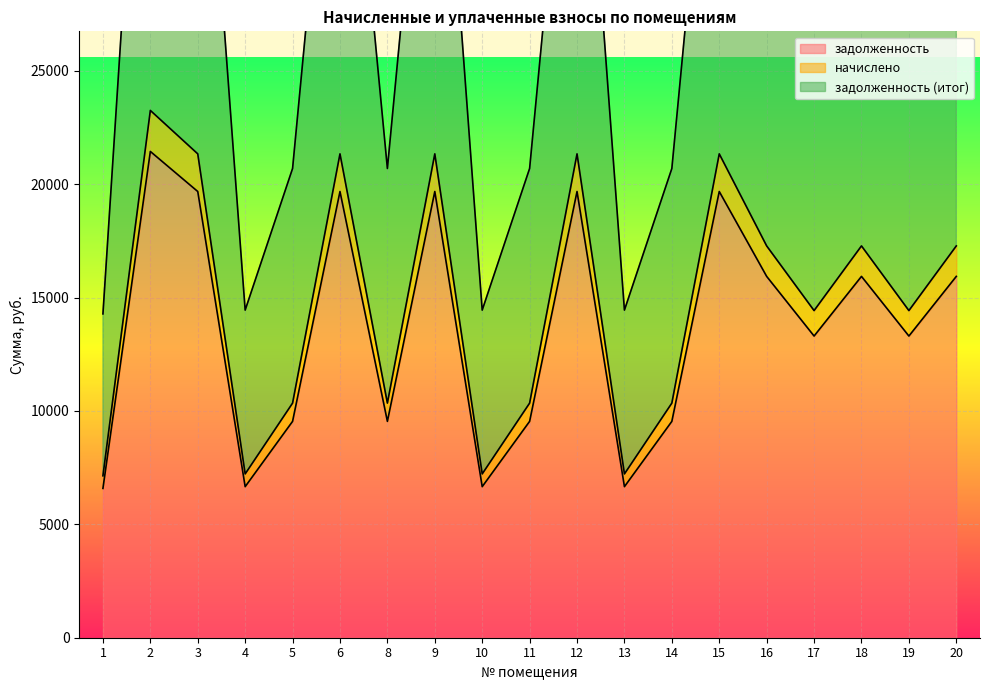

The value of задолженность at 12 is 19680.0. True or false?

True